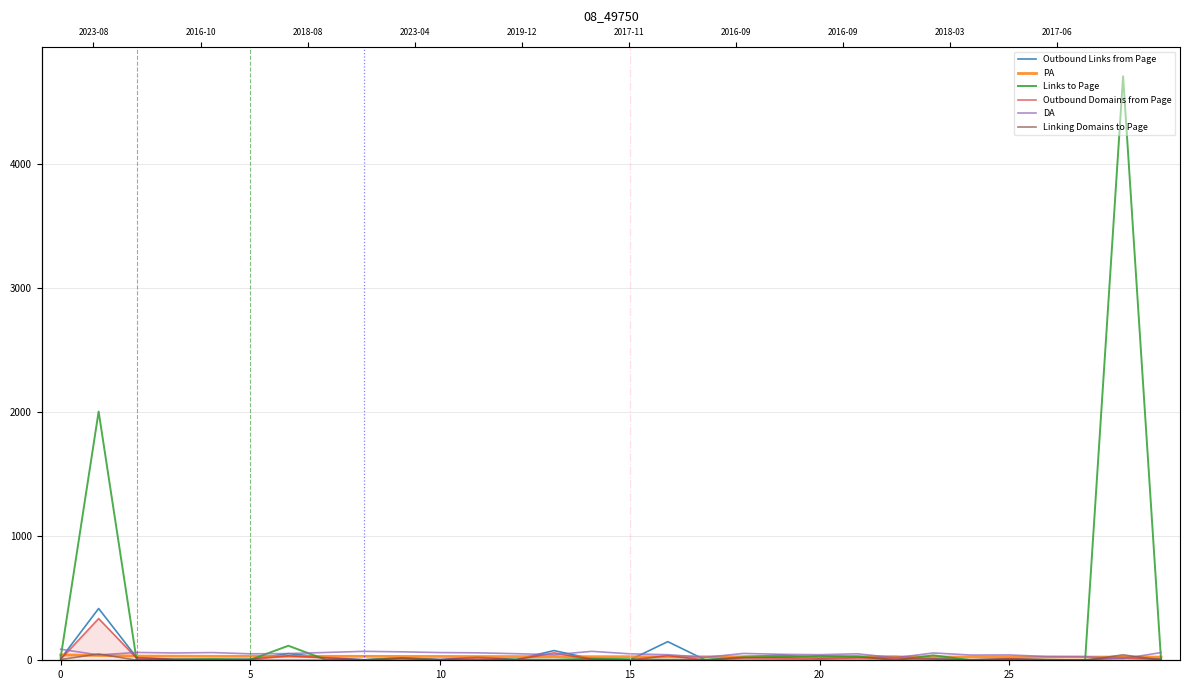

At which category does Links to Page reach its first local valley?

5